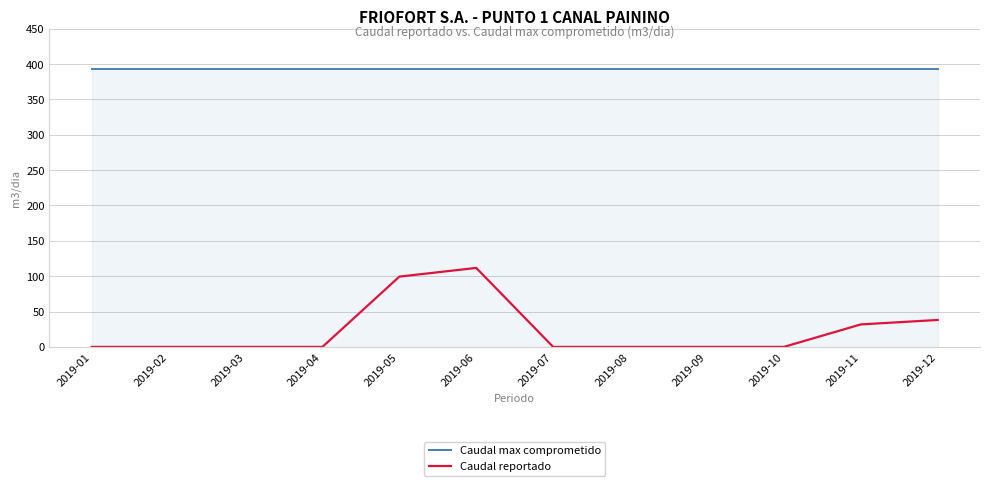

Rank the series by their average value, from lowest to highest.

Caudal reportado, Caudal max comprometido